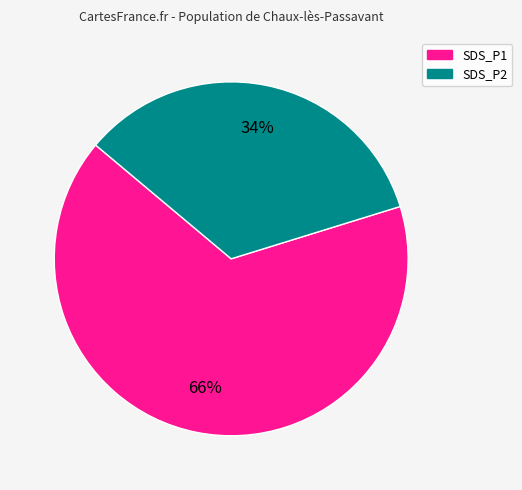

Is the sum of SDS_P1 and SDS_P2 greater than half?

Yes